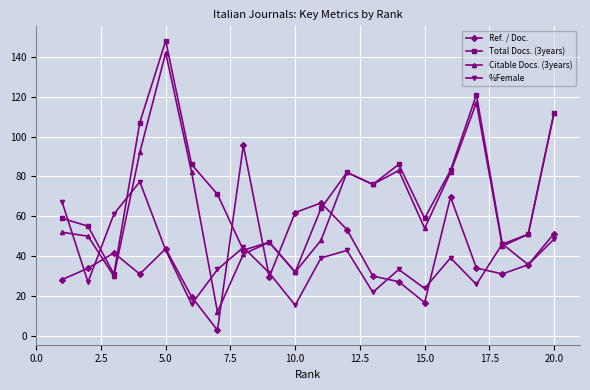

List the series in order of their peak value, highest first.

Total Docs. (3years), Citable Docs. (3years), Ref. / Doc., %Female